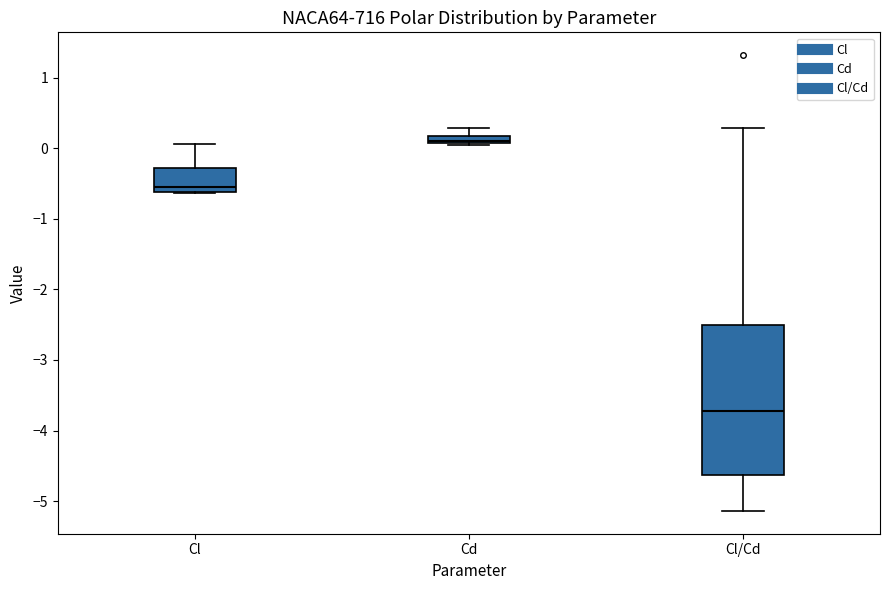

Which box has the lowest median line?

Cl/Cd